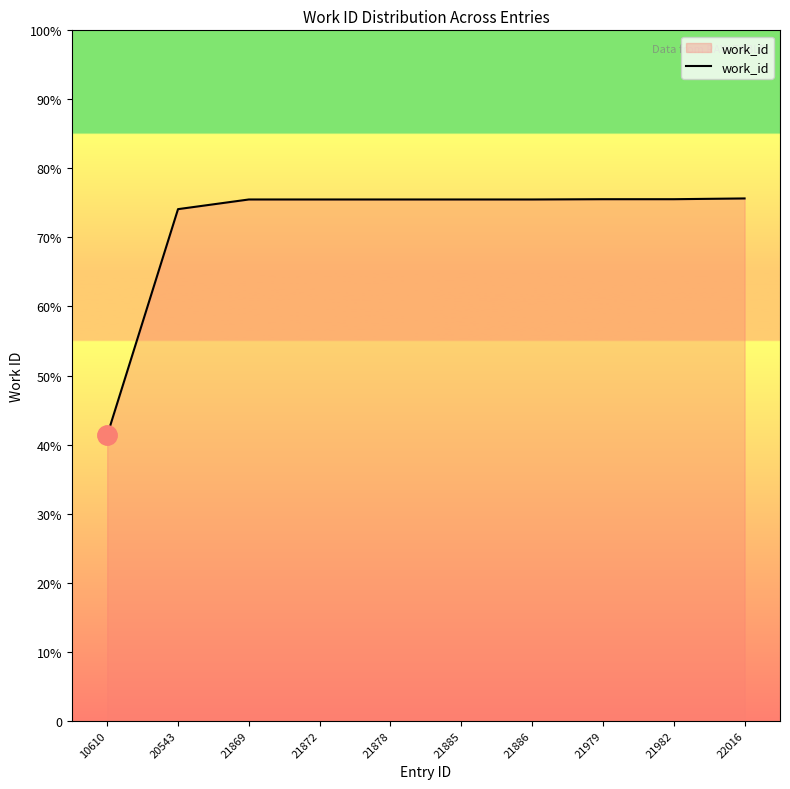

Between 10610 and 21872, which is larger?

21872